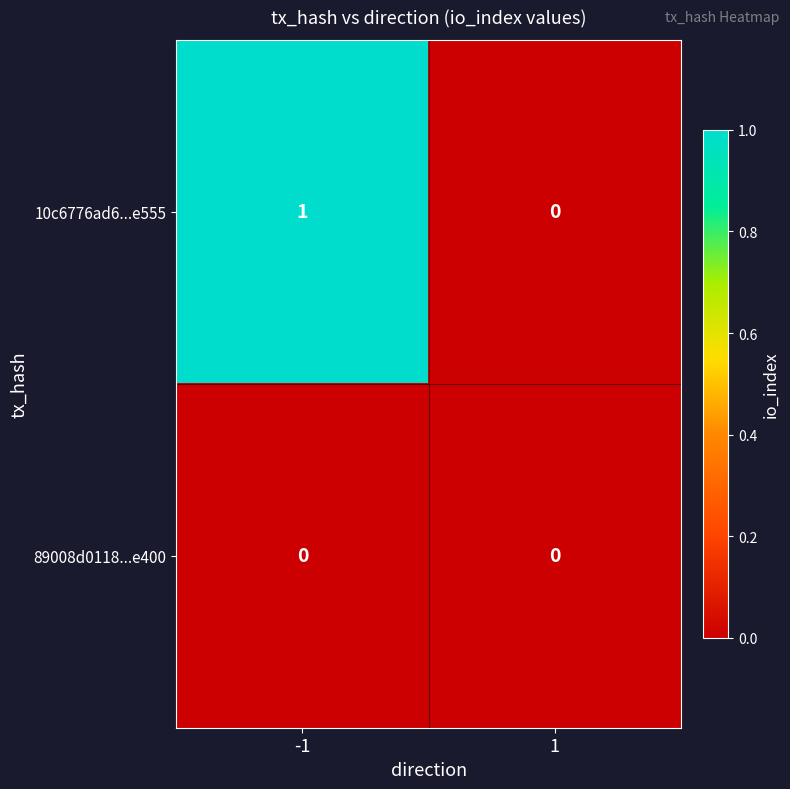

List the labels in order of 10c6776ad6...e555 value, smallest first.

1, -1